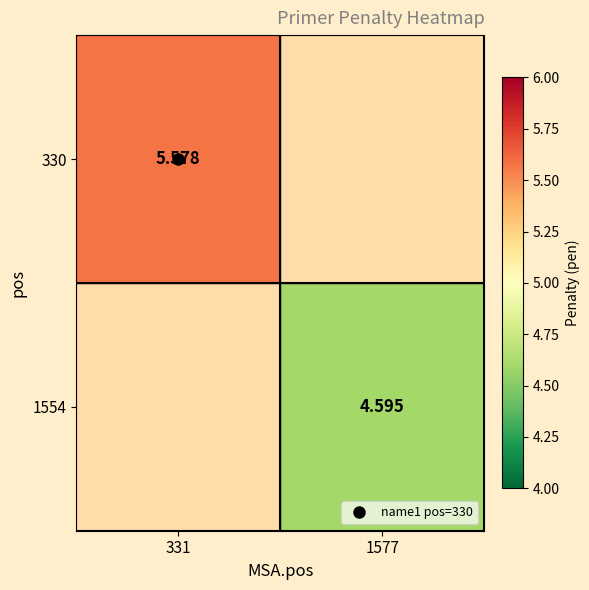

How many categories are shown in the chart?

2